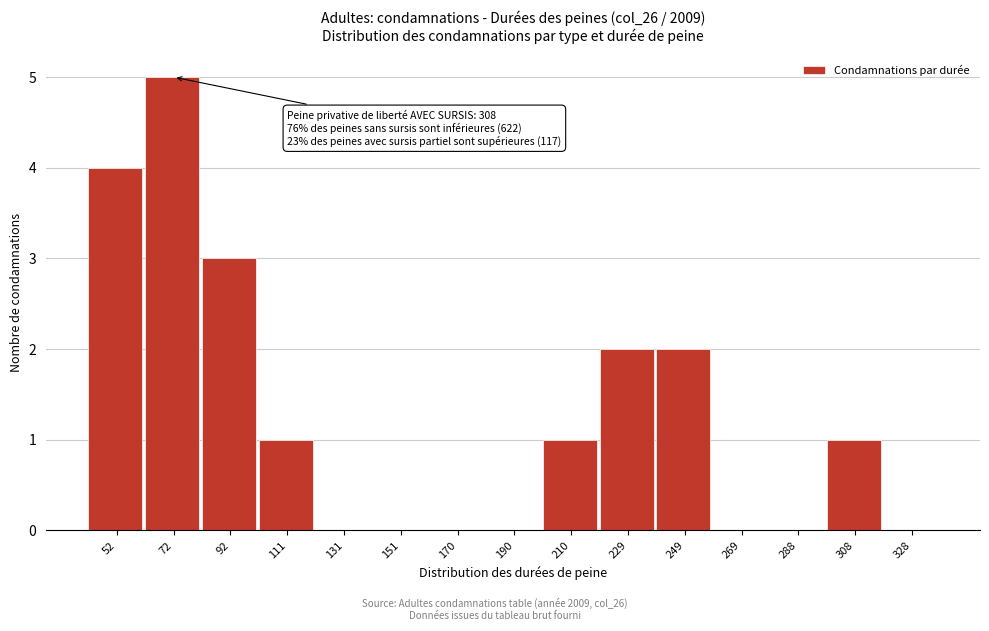

Which range on the x-axis has the tallest bar?

62 to 82